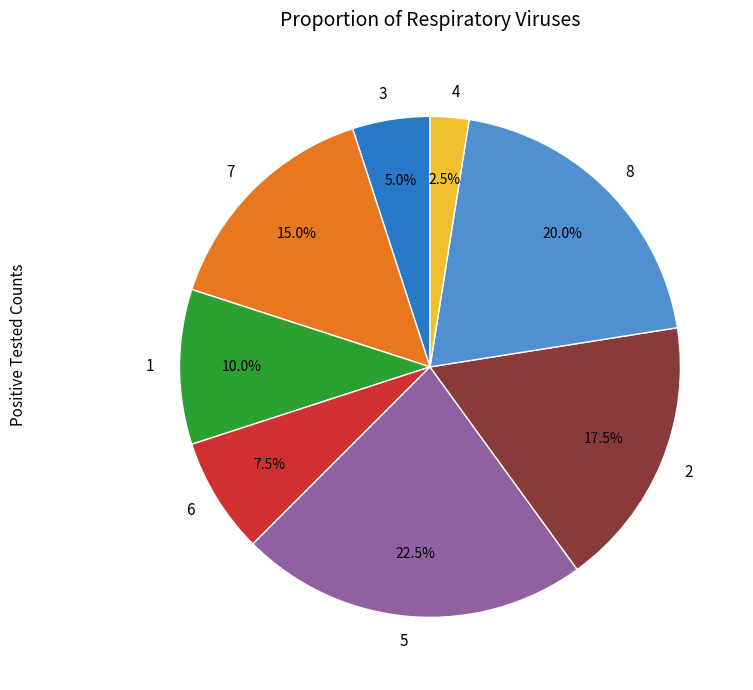

Count the number of slices in the pie.

8